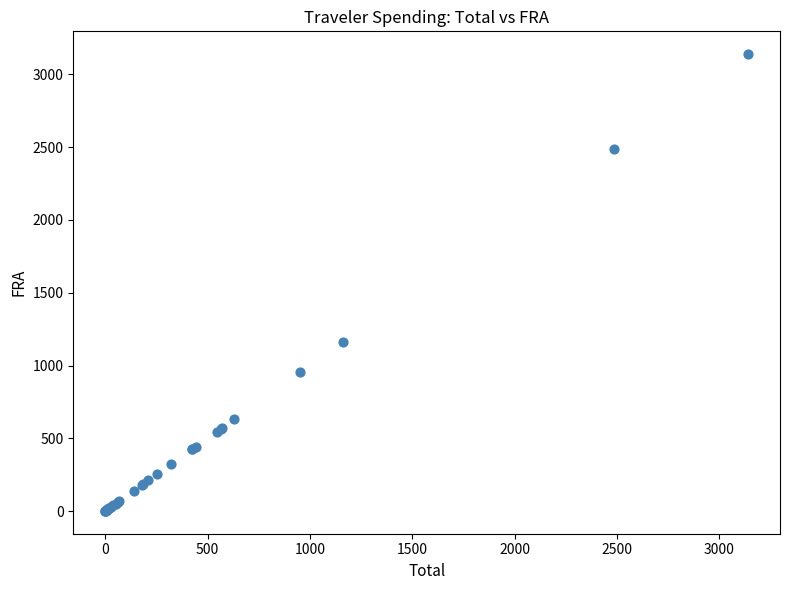

What Y value in the scatter plot is closest to 1570?

1161.5